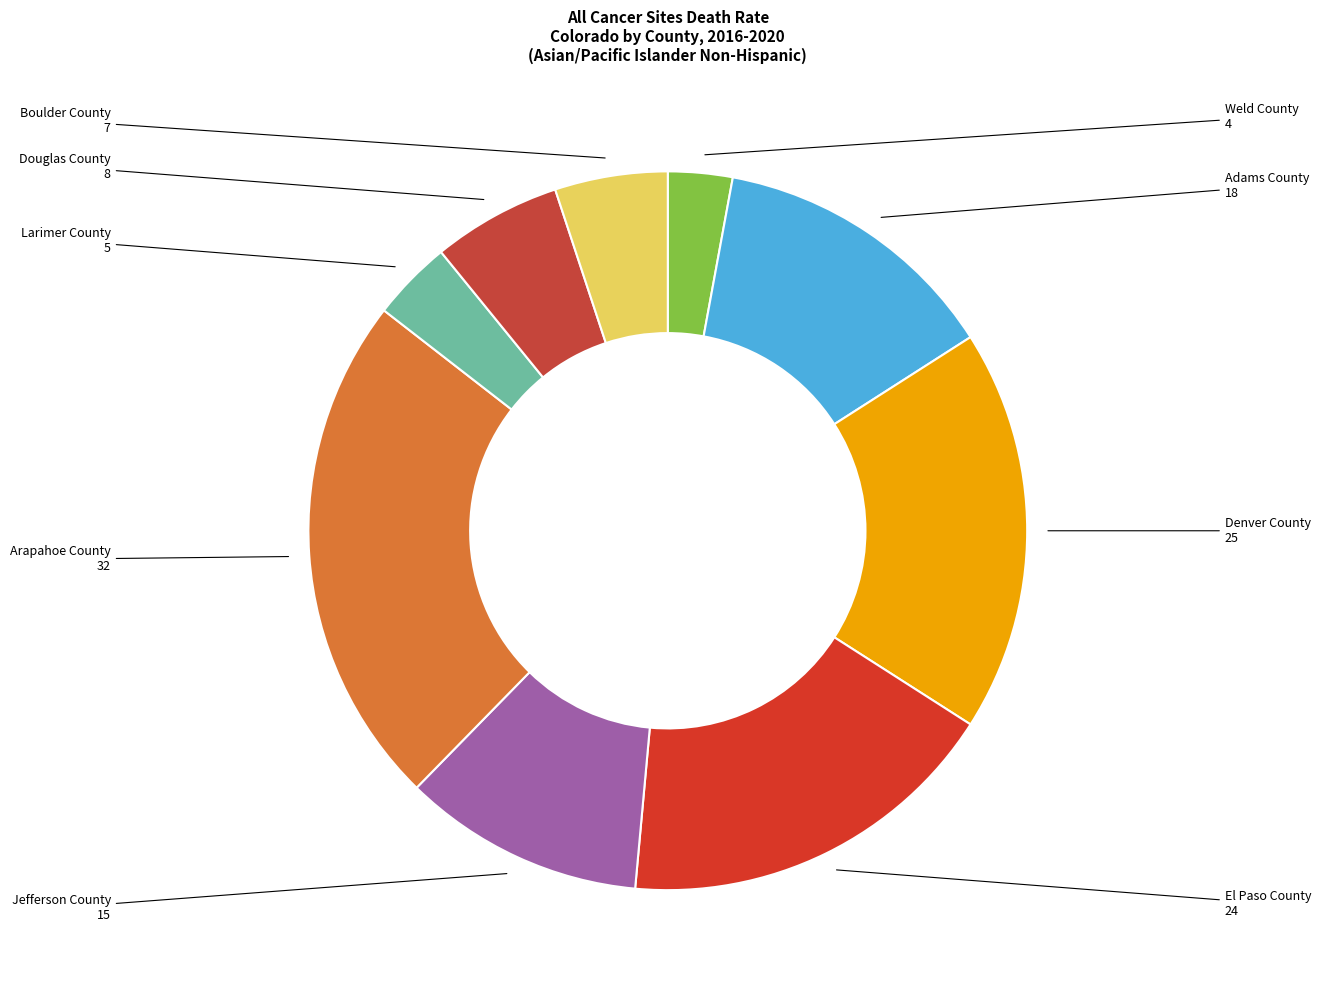

Do Boulder County and El Paso County together represent more than half of the pie?

No